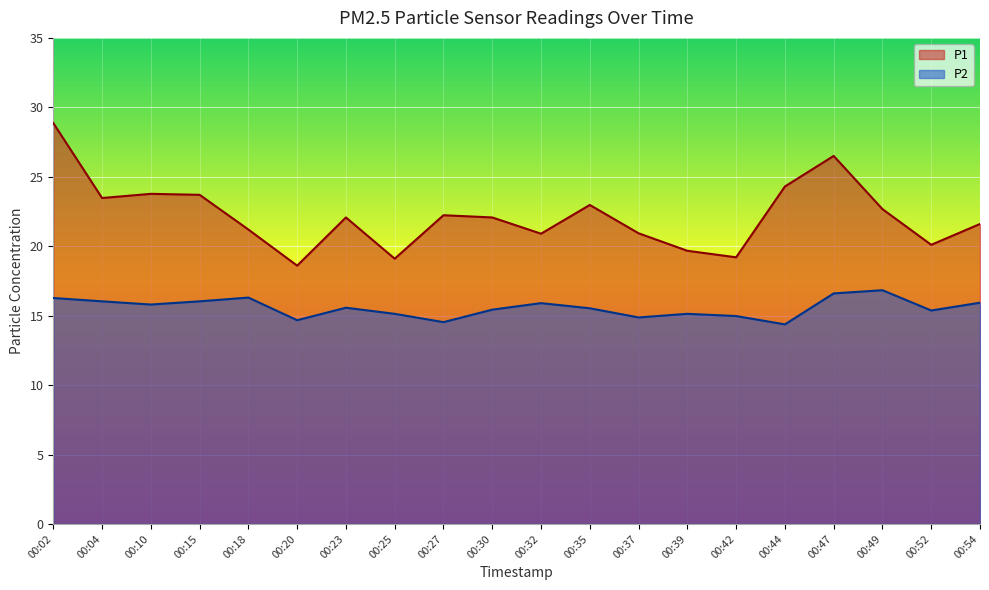

Which series has the largest total across all categories?

P1